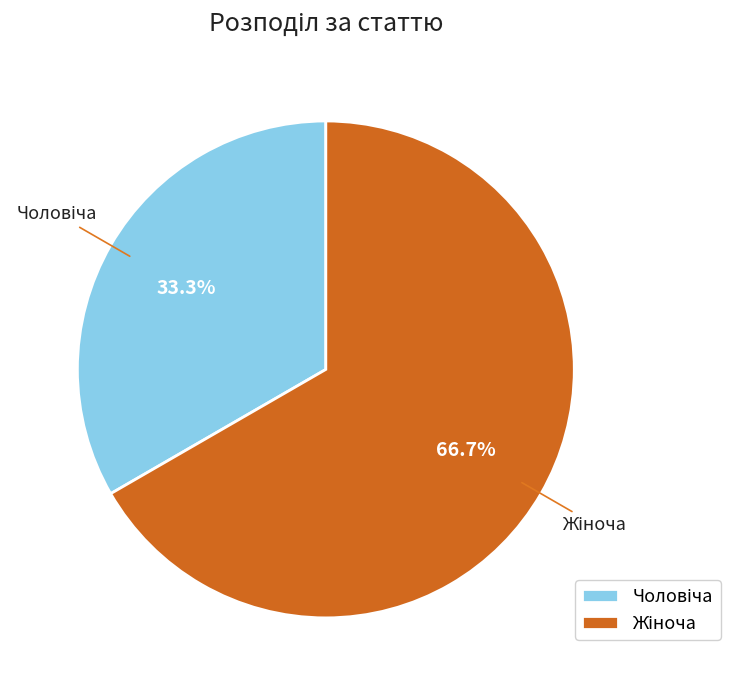

Is there a majority slice in this chart?

Yes